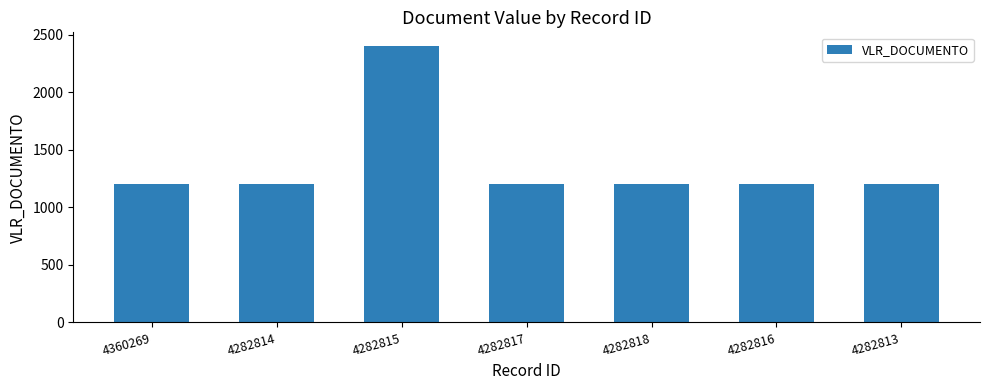

What is the smallest value displayed?

1200